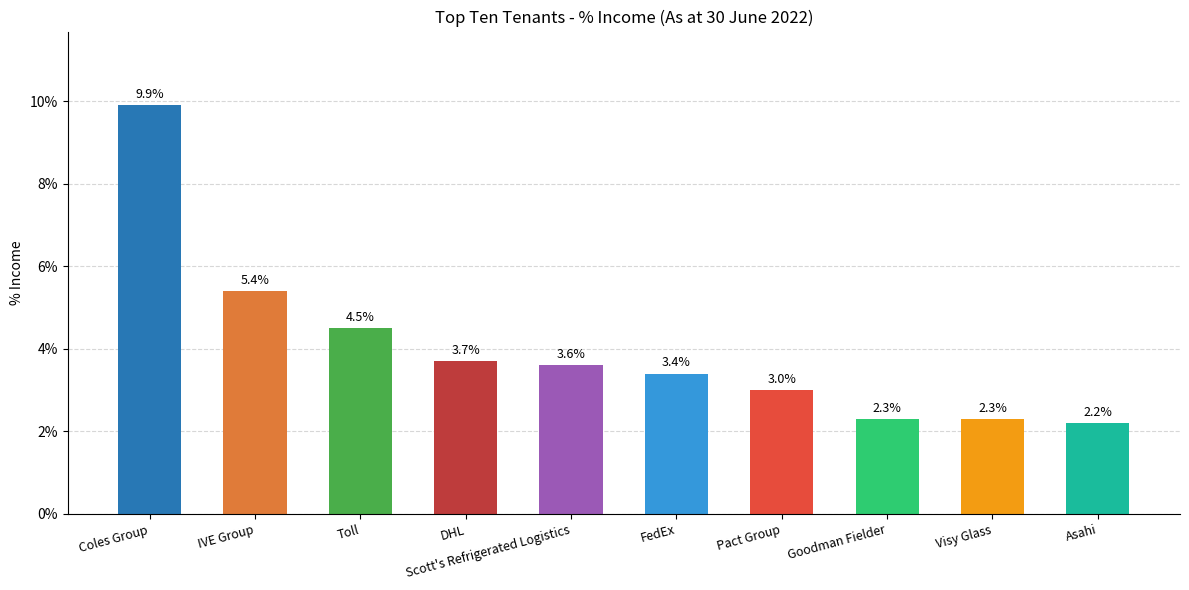

Reading right to left, extract all data points from this chart.

0.0	0.0	0.0	0.0	0.0	0.0	0.0	0.0	0.1	0.1